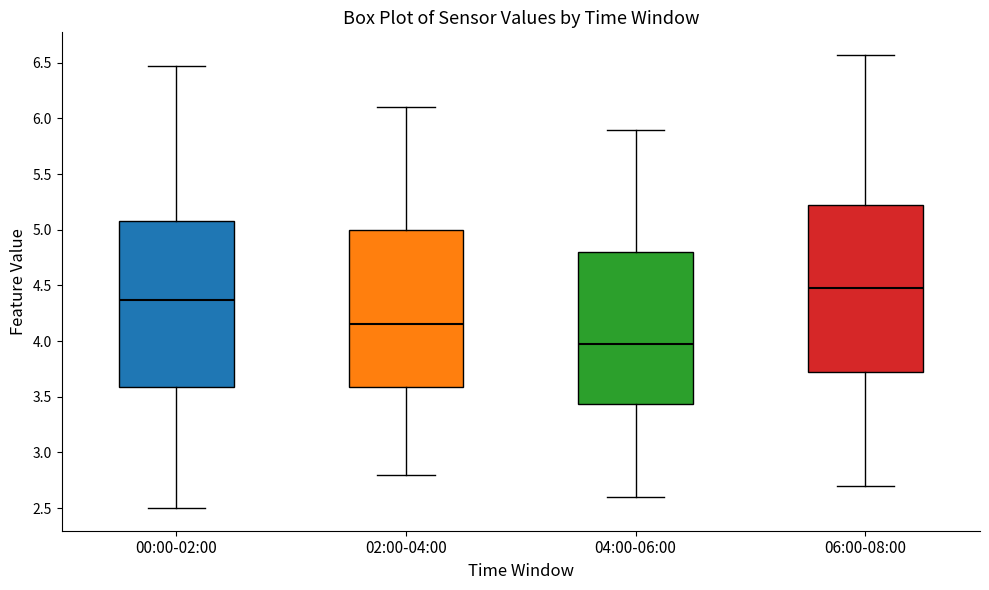

Reading left to right, read every box against the y-axis: the position of its median line, the range the box covers, and the ends of its whiskers. The values are not printed on the chart, so give them approximately, as read against the axis.

00:00-02:00: median 4.35, box 3.60 to 5.10, whiskers 2.50 to 6.45
02:00-04:00: median 4.15, box 3.60 to 5.00, whiskers 2.80 to 6.10
04:00-06:00: median 4.00, box 3.45 to 4.80, whiskers 2.60 to 5.90
06:00-08:00: median 4.50, box 3.75 to 5.20, whiskers 2.70 to 6.55